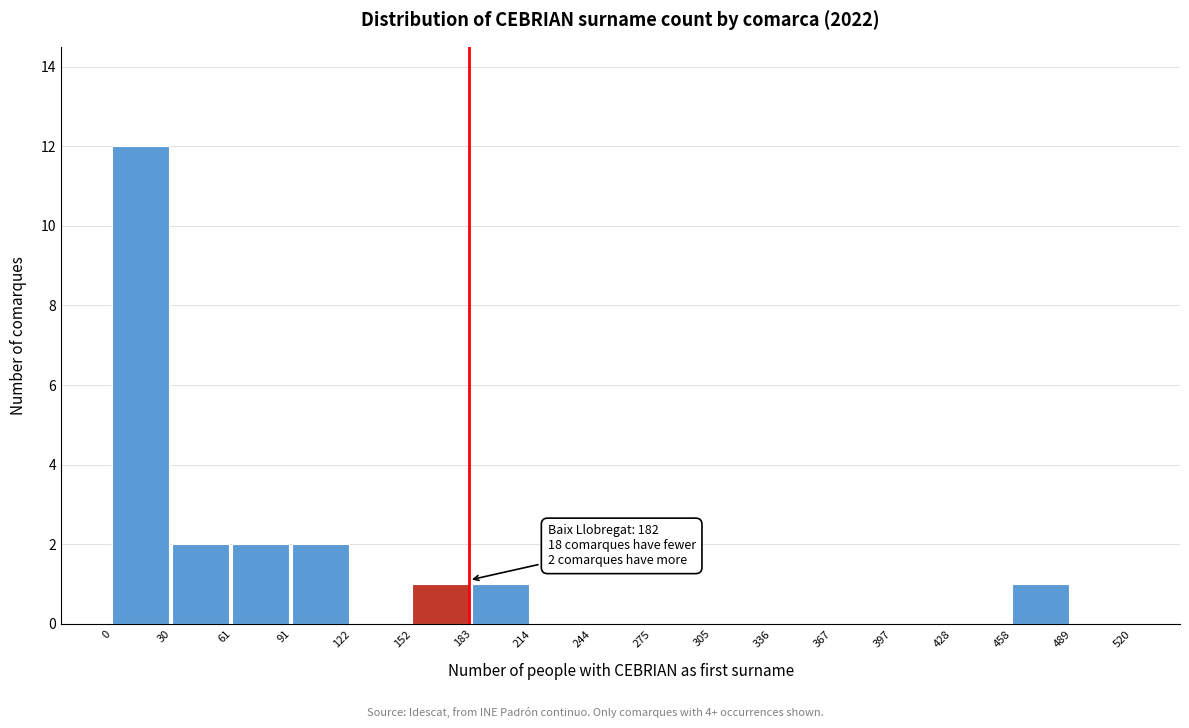

Which range on the x-axis has the tallest bar?

0 to 30